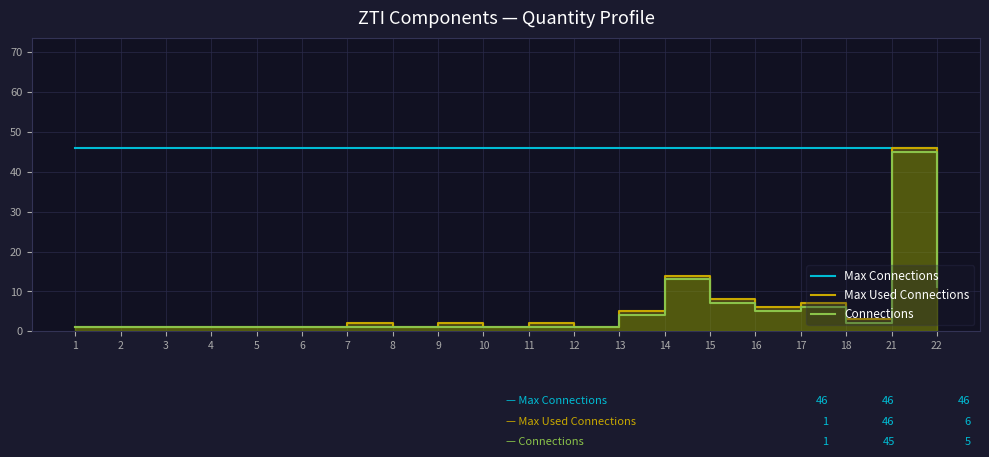

Is it true that Connections equals 1 at 13?

False